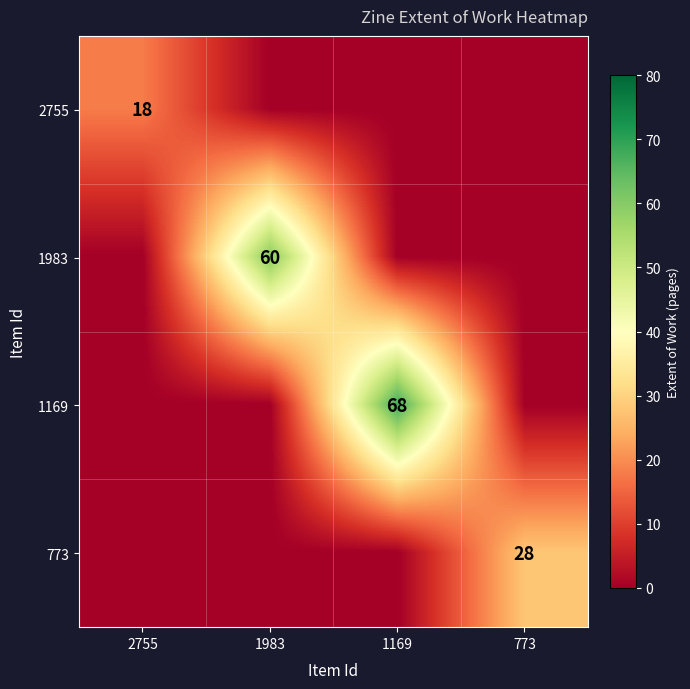

True or false: 773 has a value of 28 at 773.

True